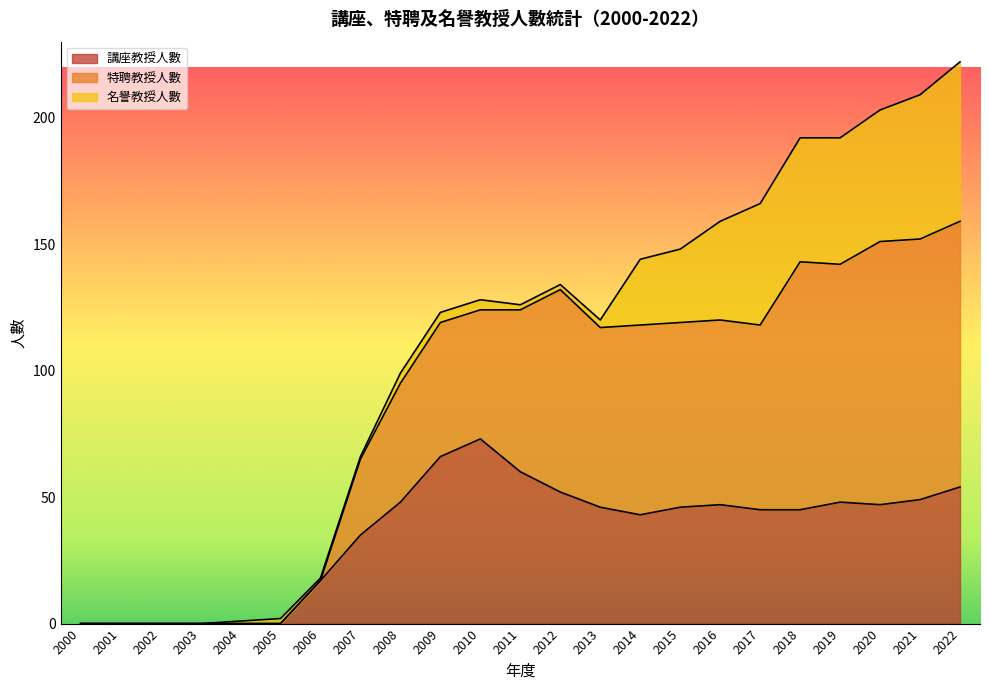

What is the total value across all series at 2005?

2